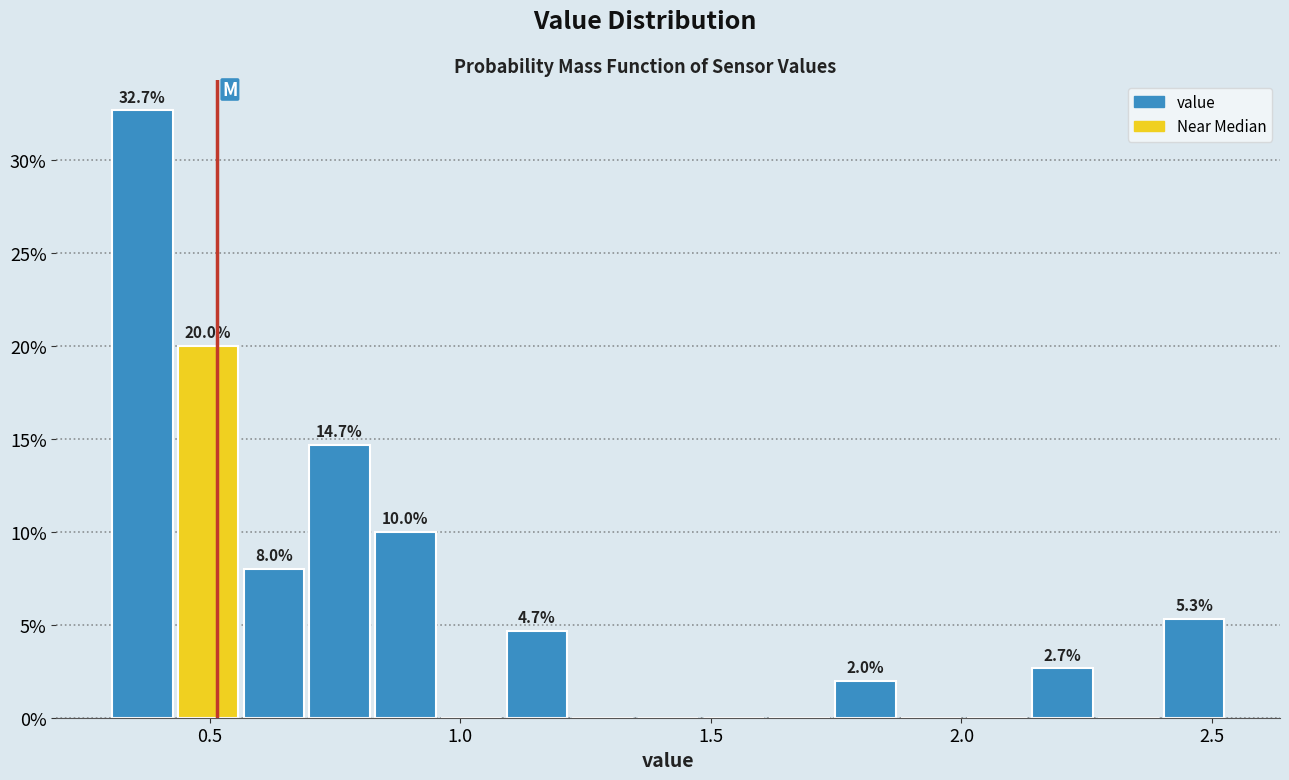

Read against the x-axis, roughly where is the centre of the tallest bar?

0.35